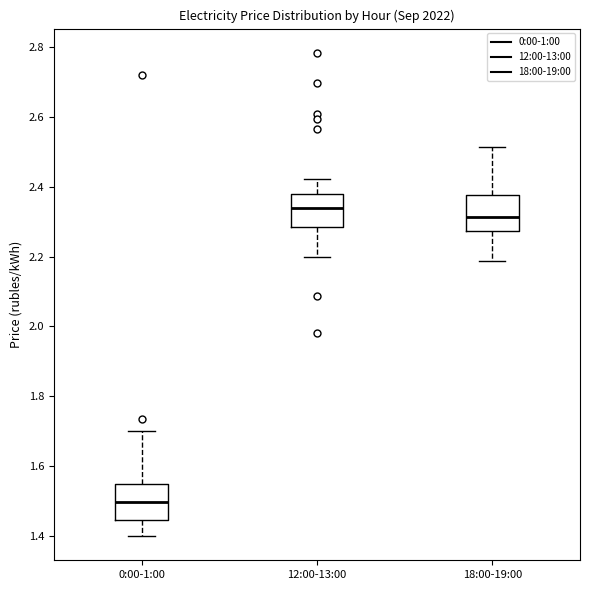

Reading left to right, transcribe this box plot: for each box, give where its median line is, the range the box spans, and where its two whiskers end, as read against the y-axis. The values are not printed on the chart, so give them approximately, as read against the axis.

0:00-1:00: median 1.50, box 1.44 to 1.54, whiskers 1.40 to 1.70
12:00-13:00: median 2.34, box 2.28 to 2.38, whiskers 2.20 to 2.42
18:00-19:00: median 2.32, box 2.28 to 2.38, whiskers 2.18 to 2.52